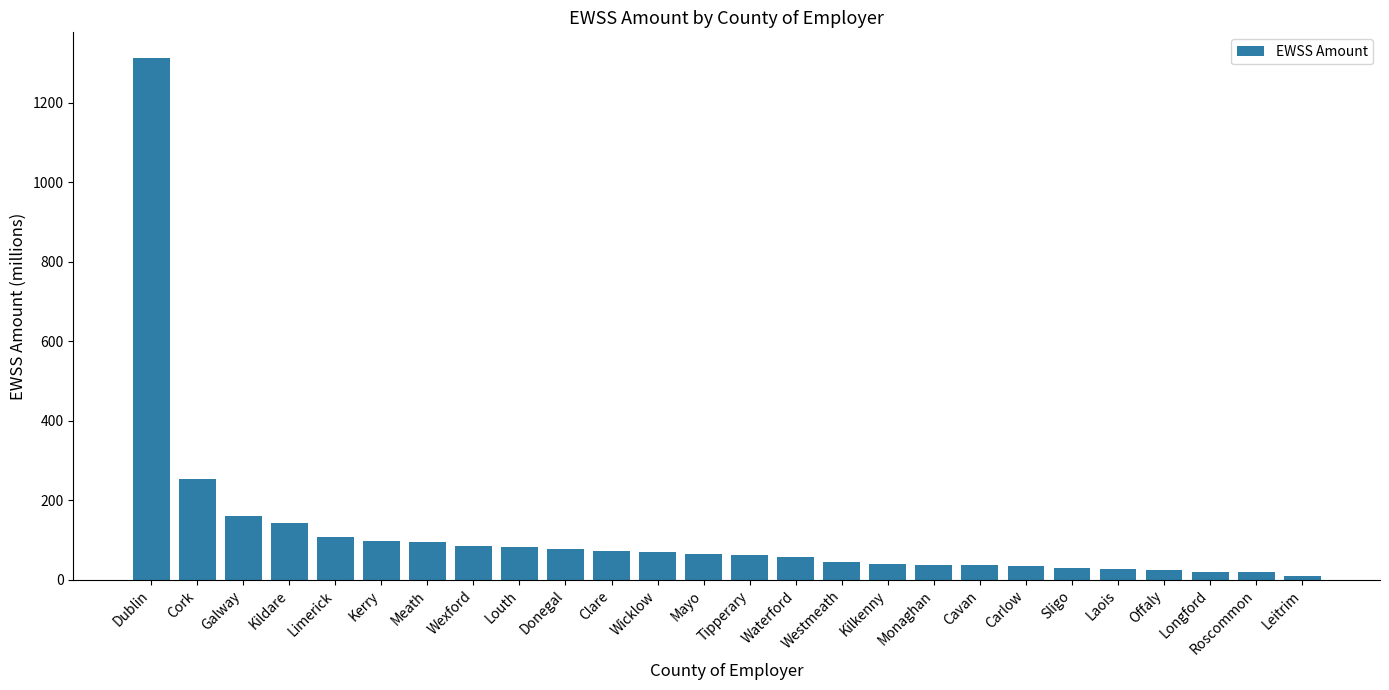

What position from the right is Monaghan?

9